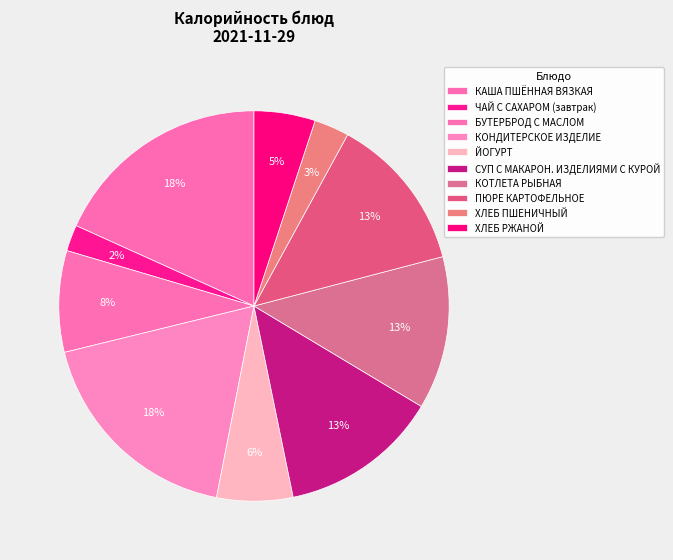

Combined, what portion of the pie is ПЮРЕ КАРТОФЕЛЬНОЕ and КОНДИТЕРСКОЕ ИЗДЕЛИЕ?

31.1%